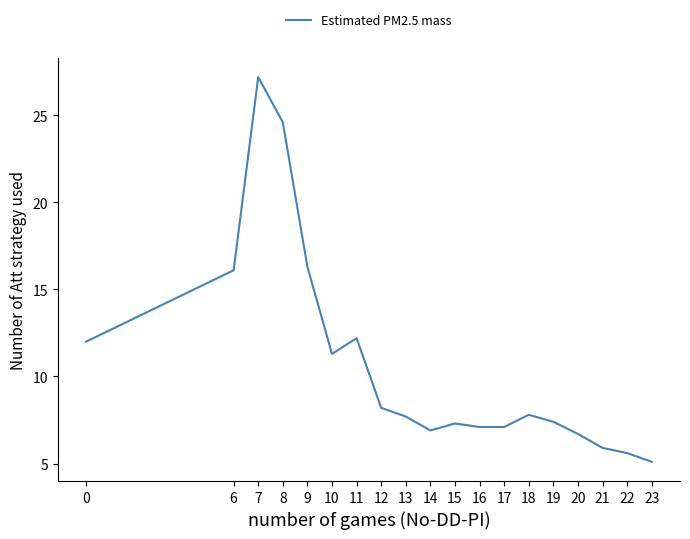

The chart shows a value of 1.3 at 20. True or false?

False